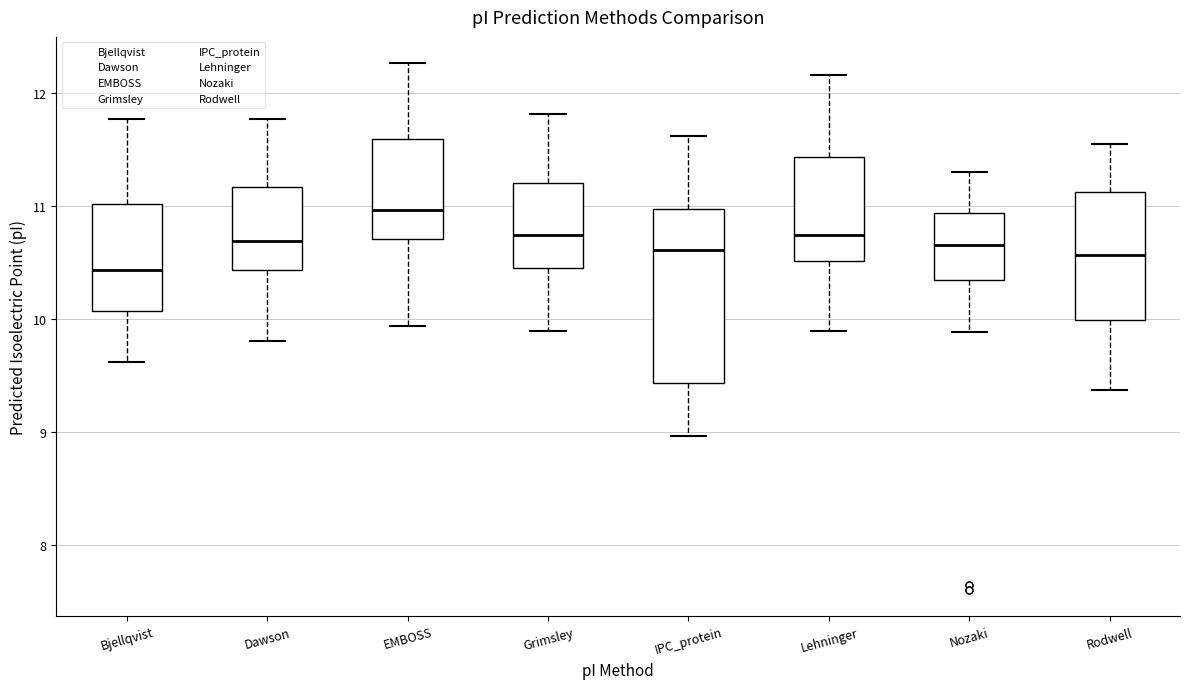

Reading left to right, read every box against the y-axis: the position of its median line, the range the box covers, and the ends of its whiskers. The values are not printed on the chart, so give them approximately, as read against the axis.

Bjellqvist: median 10.4, box 10.1 to 11.0, whiskers 9.6 to 11.8
Dawson: median 10.7, box 10.4 to 11.2, whiskers 9.8 to 11.8
EMBOSS: median 11.0, box 10.7 to 11.6, whiskers 9.9 to 12.3
Grimsley: median 10.7, box 10.5 to 11.2, whiskers 9.9 to 11.8
IPC_protein: median 10.6, box 9.4 to 11.0, whiskers 9.0 to 11.6
Lehninger: median 10.7, box 10.5 to 11.4, whiskers 9.9 to 12.2
Nozaki: median 10.7, box 10.3 to 10.9, whiskers 9.9 to 11.3
Rodwell: median 10.6, box 10.0 to 11.1, whiskers 9.4 to 11.6